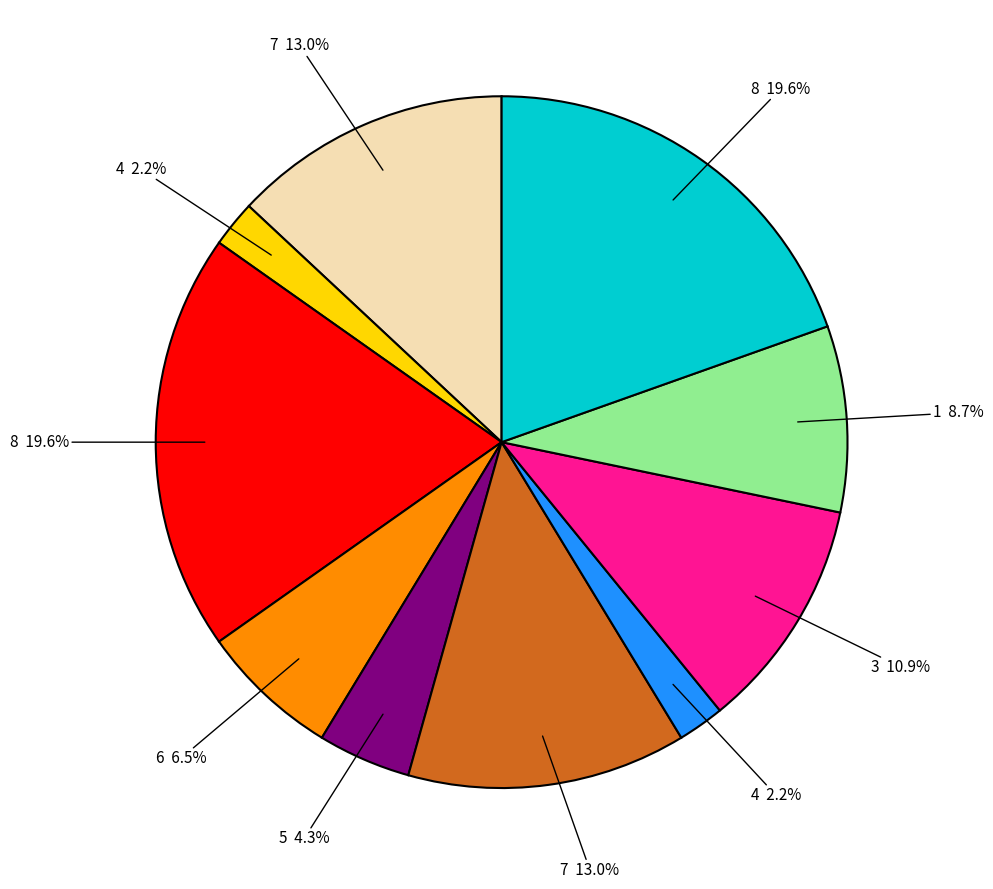

Is there any slice that represents more than half of the pie?

No